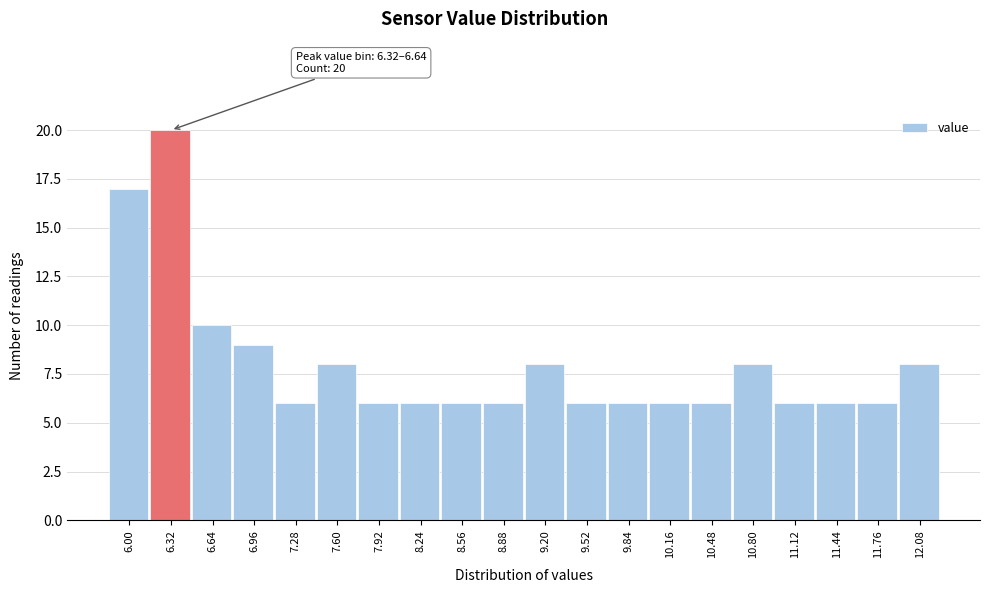

Reading right to left, list all the values displayed in this chart.

12.08=8	11.76=6	11.44=6	11.12=6	10.80=8	10.48=6	10.16=6	9.84=6	9.52=6	9.20=8	8.88=6	8.56=6	8.24=6	7.92=6	7.60=8	7.28=6	6.96=9	6.64=10	6.32=20	6.00=17